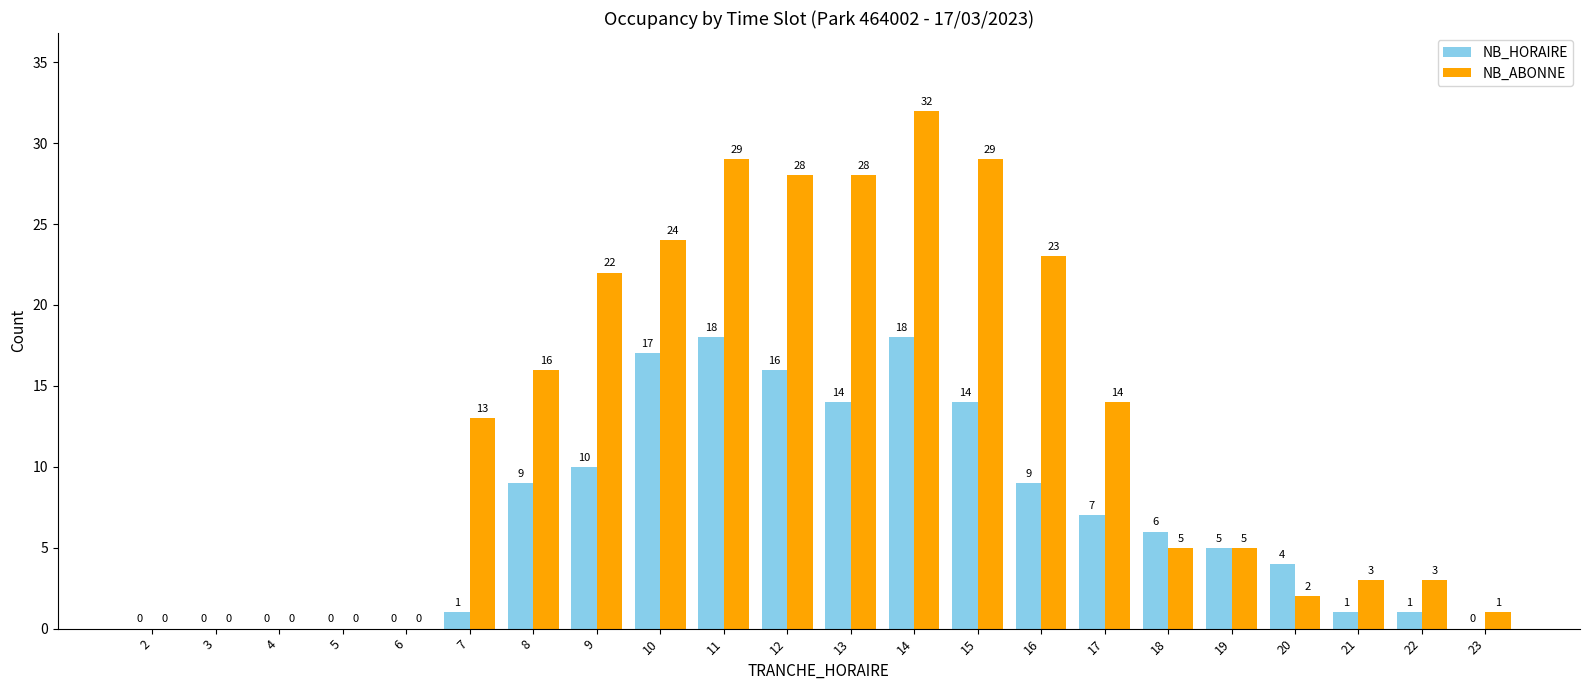

Does the chart contain stacked bars?

No